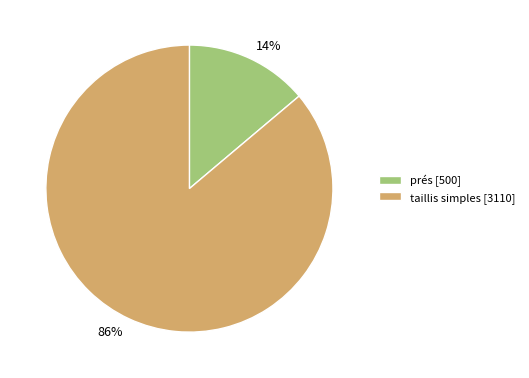

To the nearest percent, what is the average slice percentage?

50%